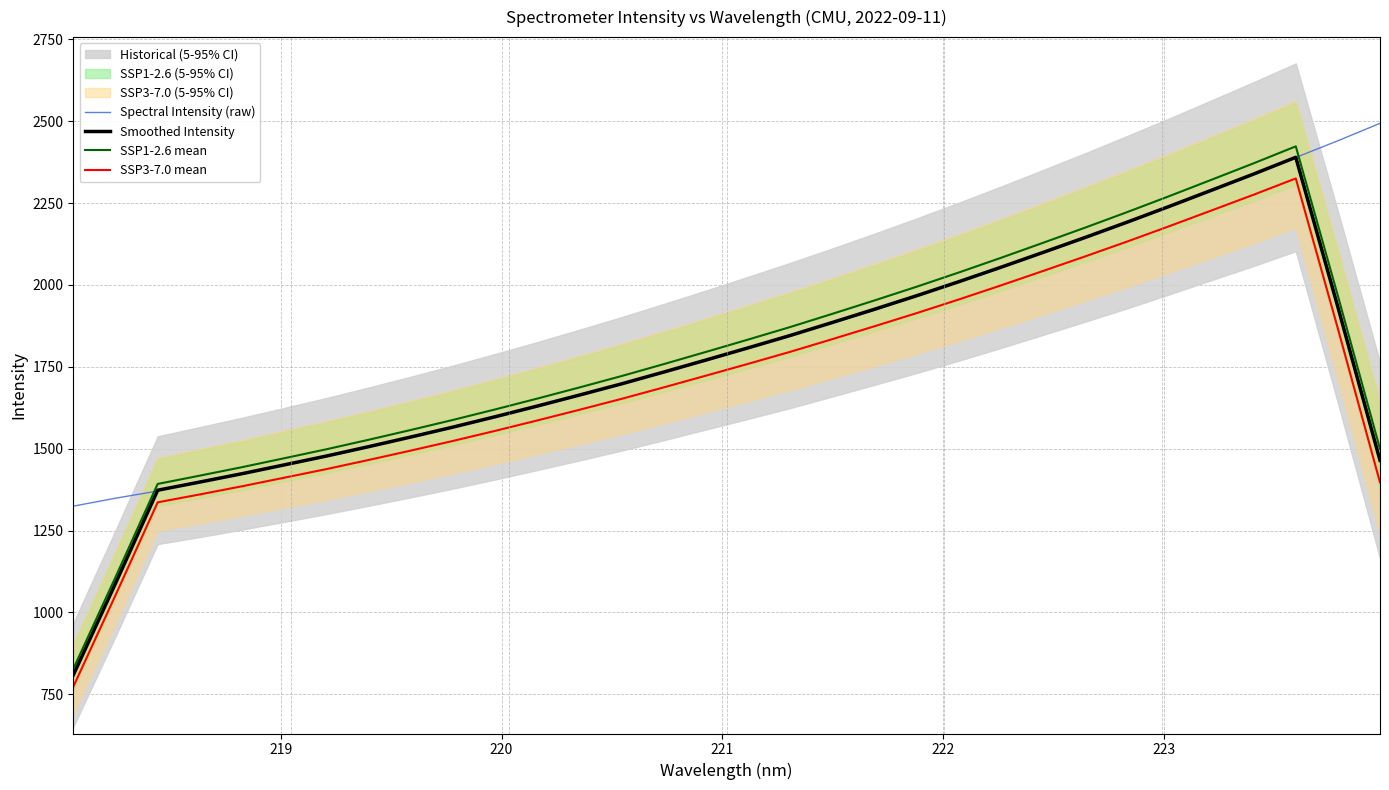

True or false: SSP3-7.0 mean and SSP1-2.6 mean intersect in this chart.

False